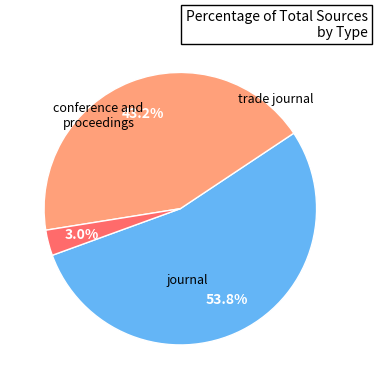

True or false: trade journal accounts for 3% of the total.

True